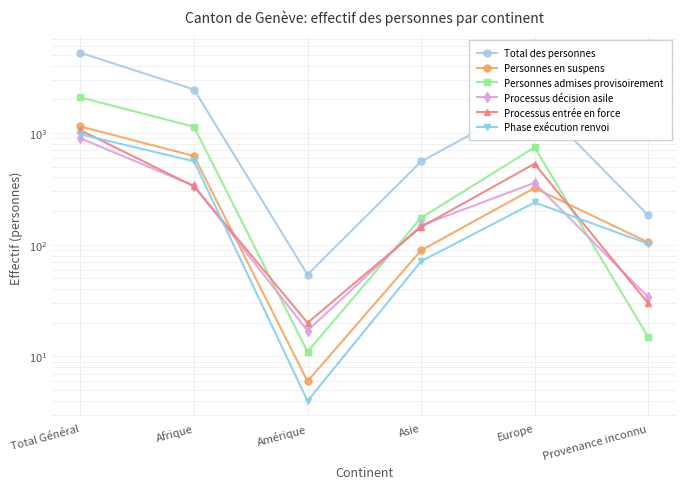

List the series in order of their peak value, highest first.

Total des personnes, Personnes admises provisoirement, Personnes en suspens, Processus entrée en force, Phase exécution renvoi, Processus décision asile